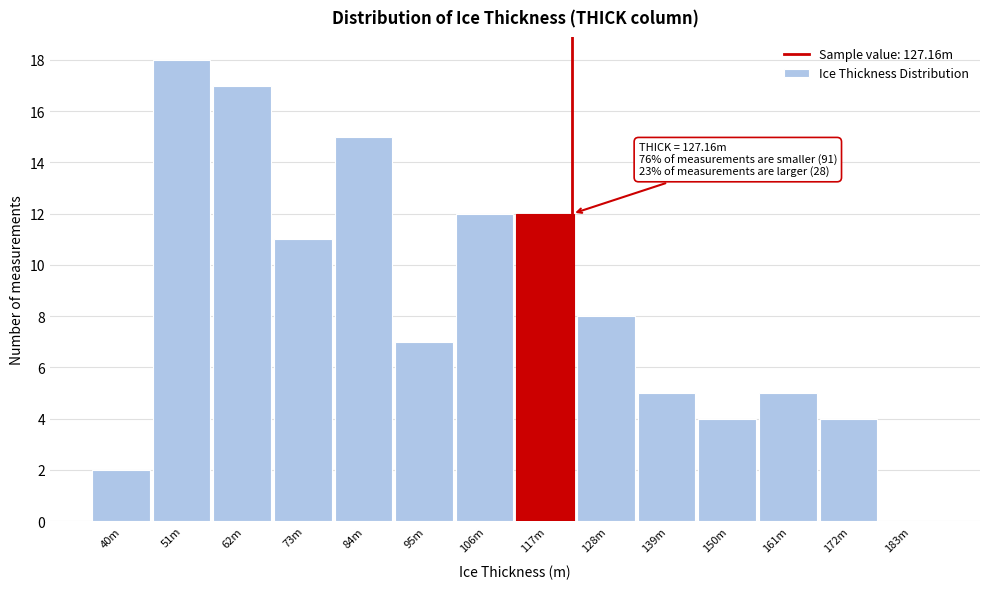

Reading right to left, what are all the values shown in this chart?

183m=0	172m=4	161m=5	150m=4	139m=5	128m=8	117m=12	106m=12	95m=7	84m=15	73m=11	62m=17	51m=18	40m=2